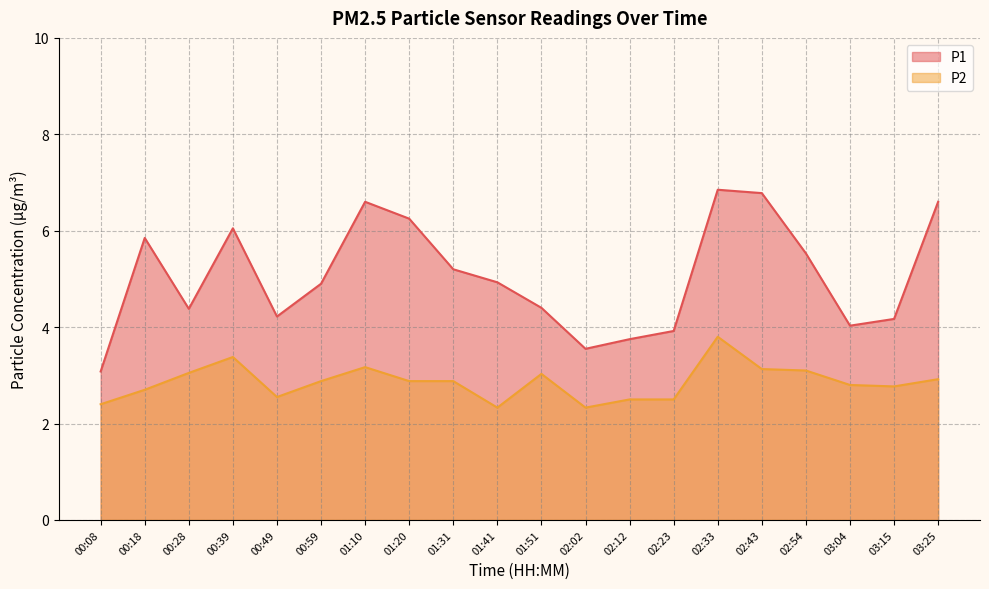

Which series has the largest total across all categories?

P1